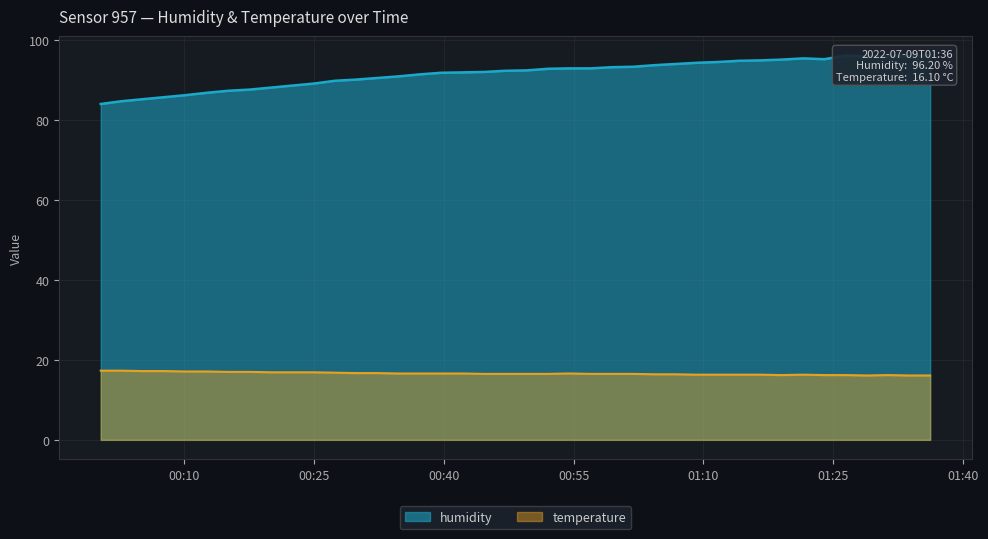

What is the lowest value of the temperature series?

16.1